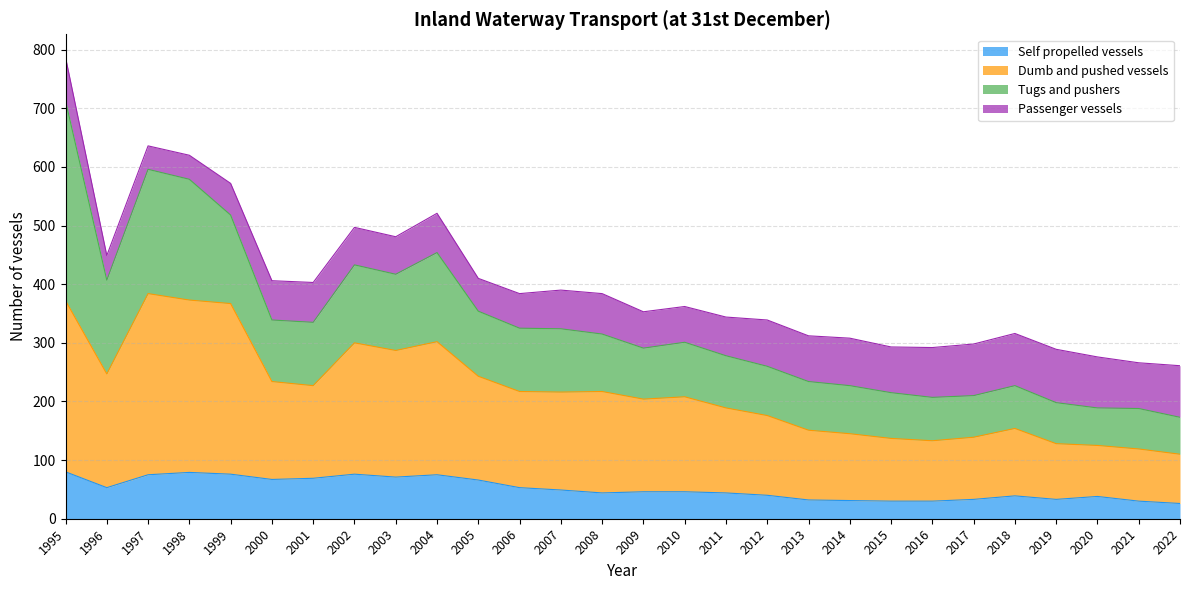

The Self propelled vessels series shows 16 at 2009. True or false?

False